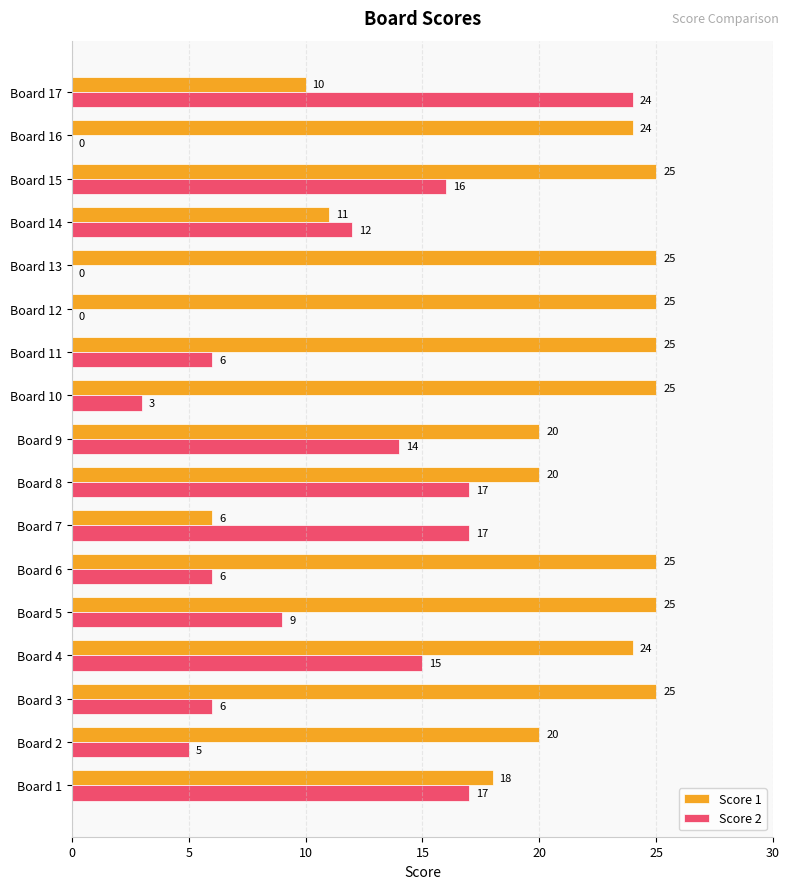

How many data points does each series have?

17